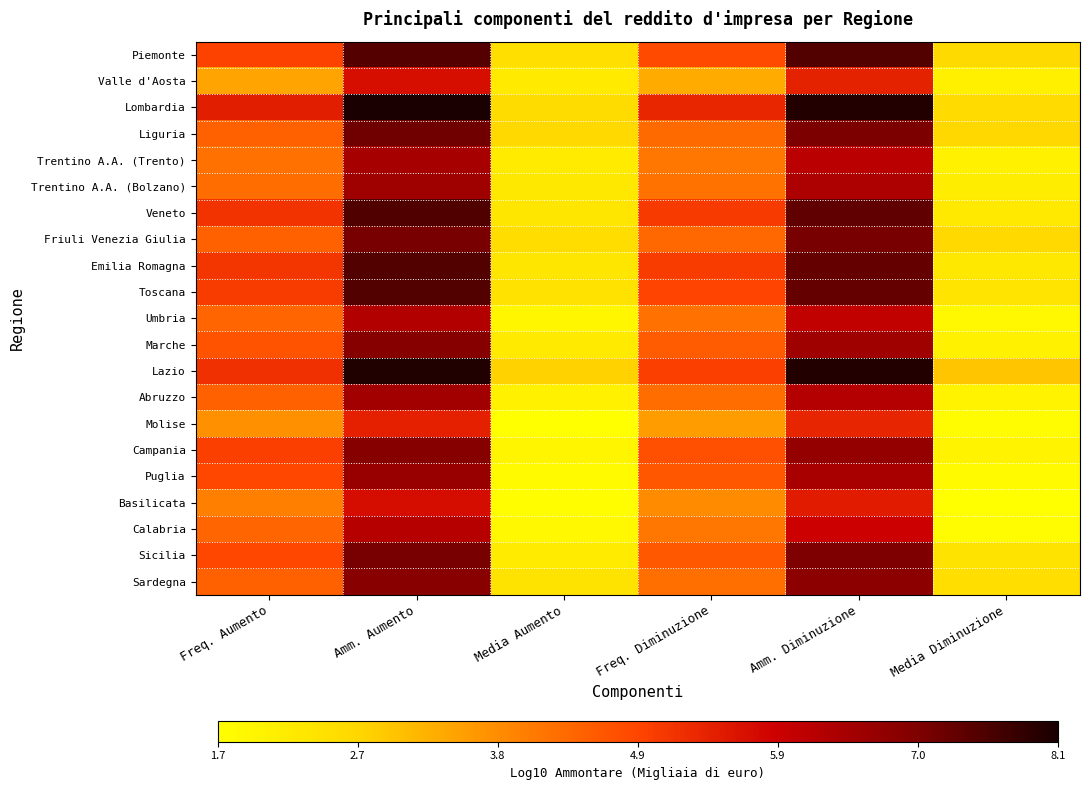

What is the greatest value displayed?

8.1